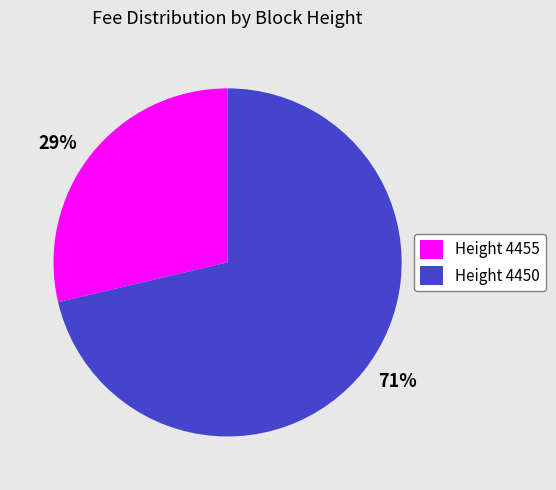

Is the sum of Height 4450 and Height 4455 greater than half?

Yes